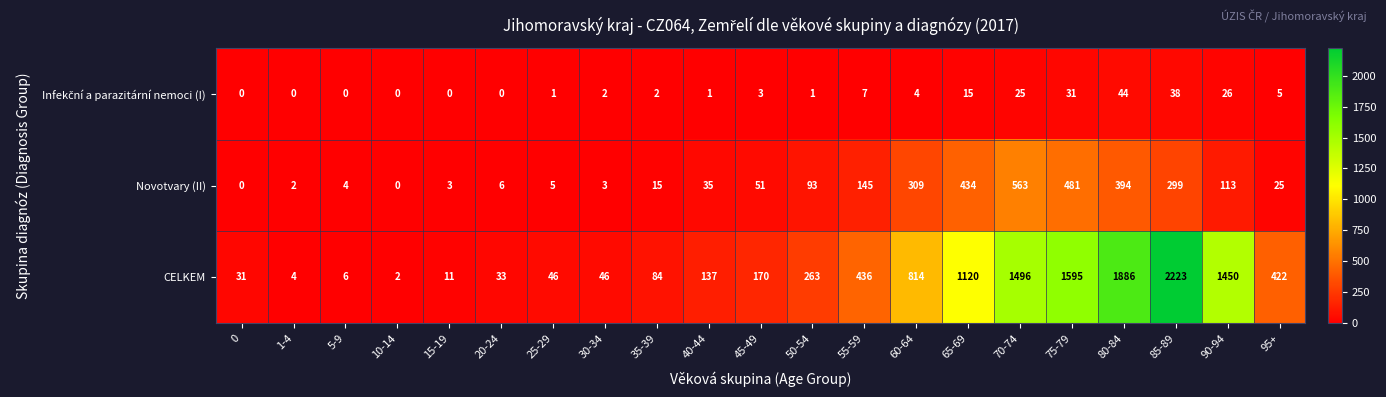

At which label is Novotvary (II) closest to 281?

85-89